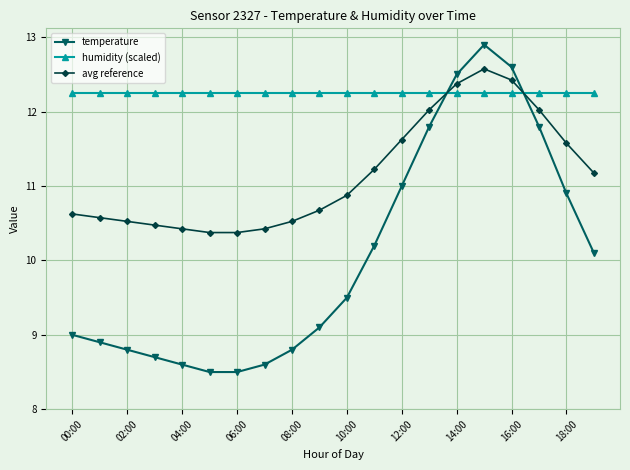

What is the sum of all humidity (scaled) values?

245.0